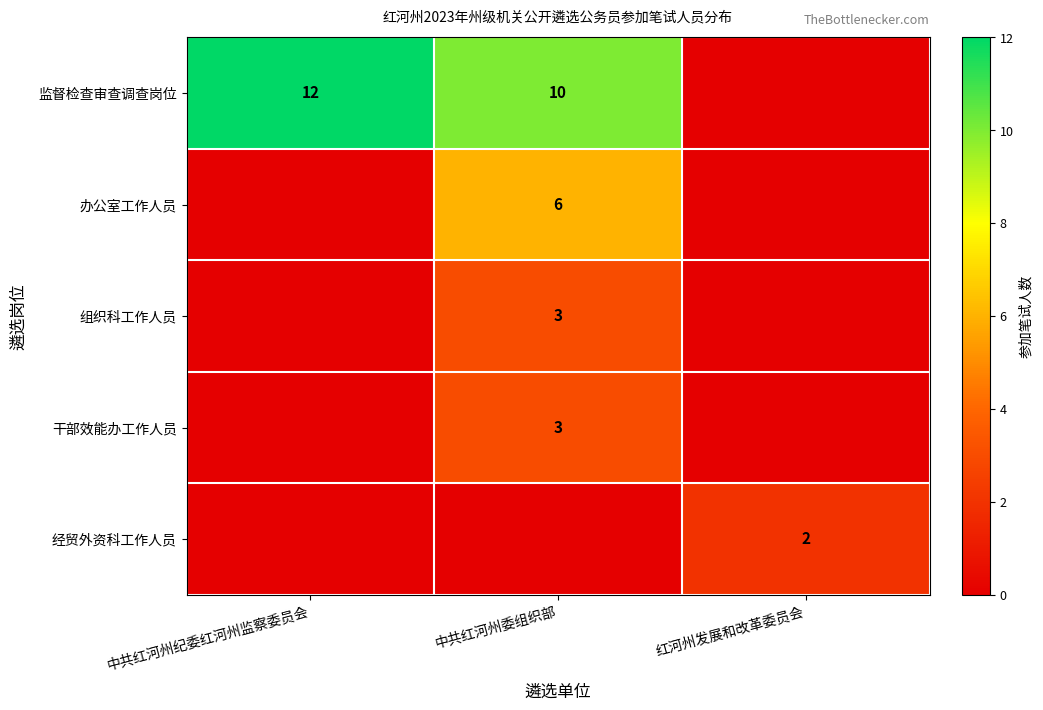

Count the number of categories in the chart.

3